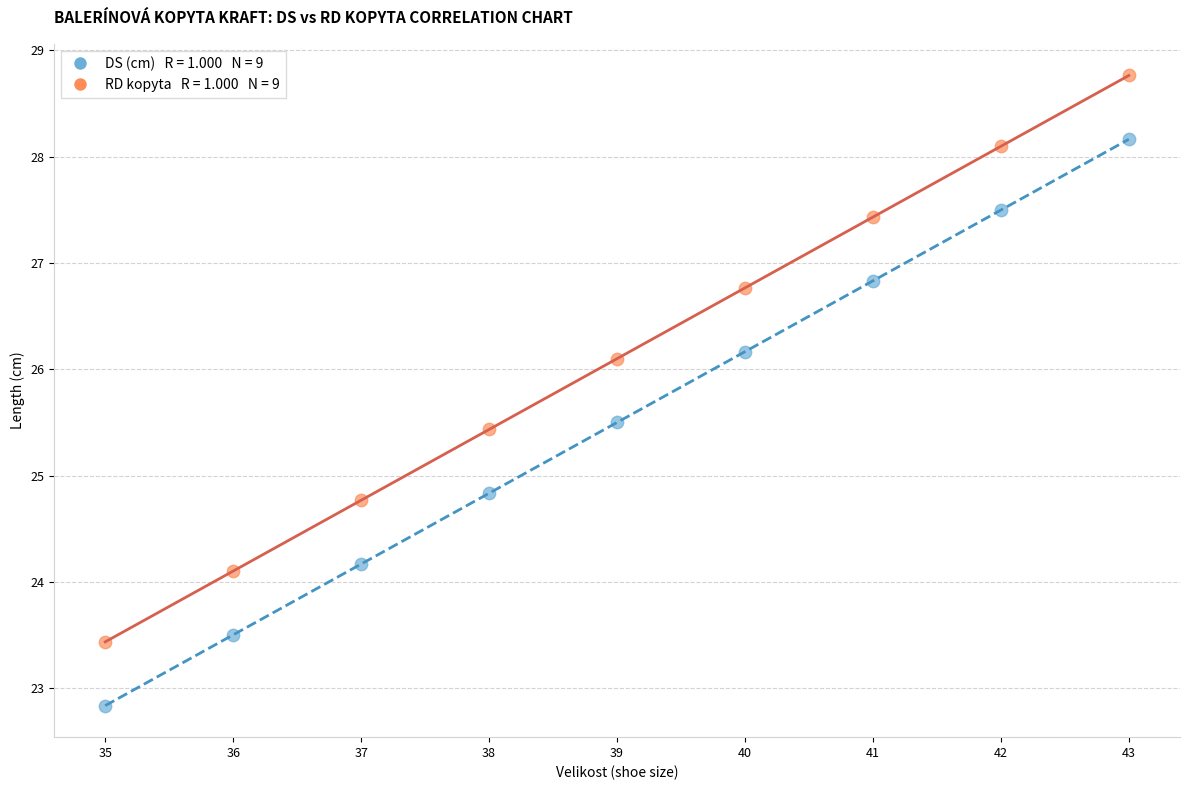

Across all series, what Y value is closest to 25?

24.8